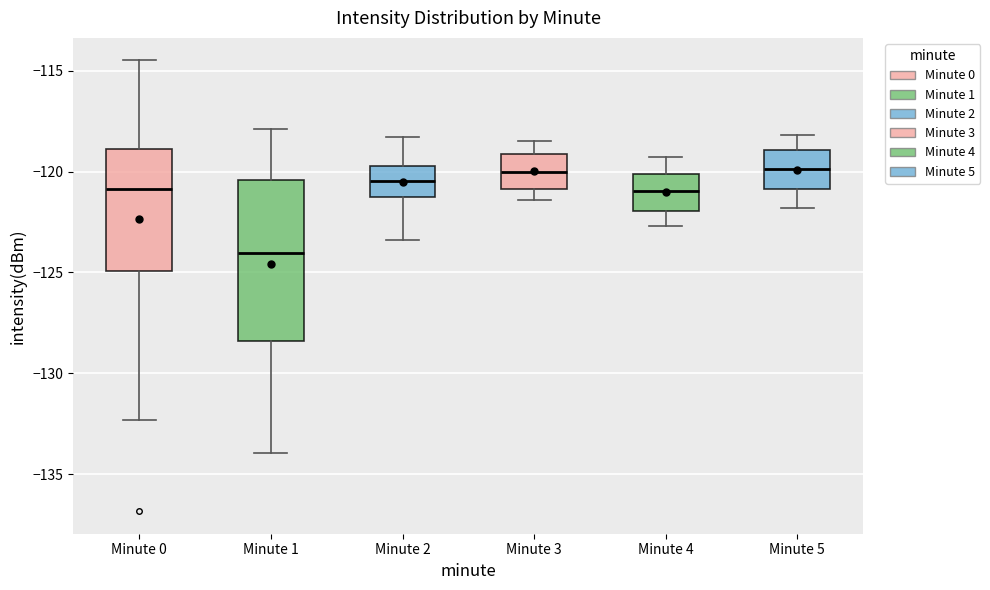

Reading left to right, transcribe this box plot: for each box, give where its median line is, the range the box spans, and where its two whiskers end, as read against the y-axis. The values are not printed on the chart, so give them approximately, as read against the axis.

Minute 0: median -121.0, box -125.0 to -119.0, whiskers -132.5 to -114.5
Minute 1: median -124.0, box -128.5 to -120.5, whiskers -134.0 to -118.0
Minute 2: median -120.5, box -121.5 to -119.5, whiskers -123.5 to -118.5
Minute 3: median -120.0, box -121.0 to -119.0, whiskers -121.5 to -118.5
Minute 4: median -121.0, box -122.0 to -120.0, whiskers -122.5 to -119.5
Minute 5: median -120.0, box -121.0 to -119.0, whiskers -122.0 to -118.0